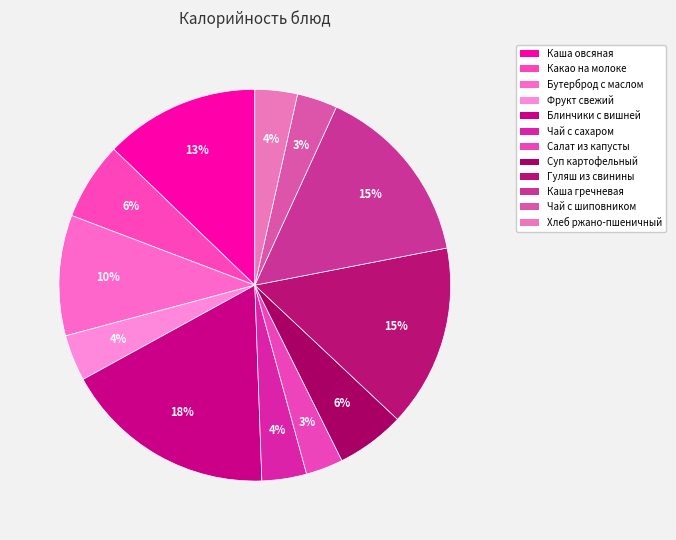

How many segments does this pie chart have?

12